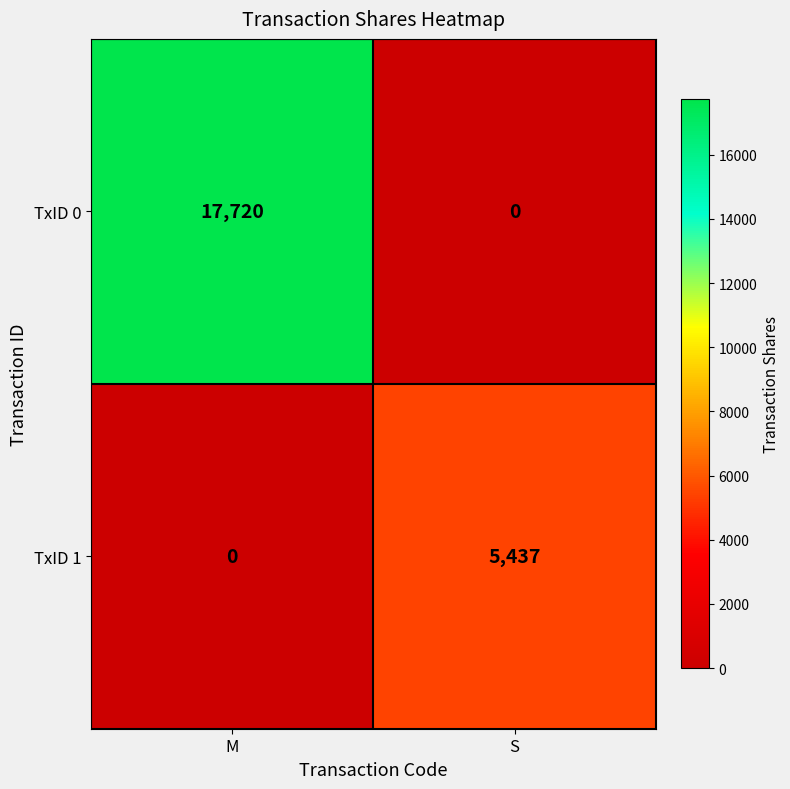

Is it true that TxID 0 equals 8152 at M?

False